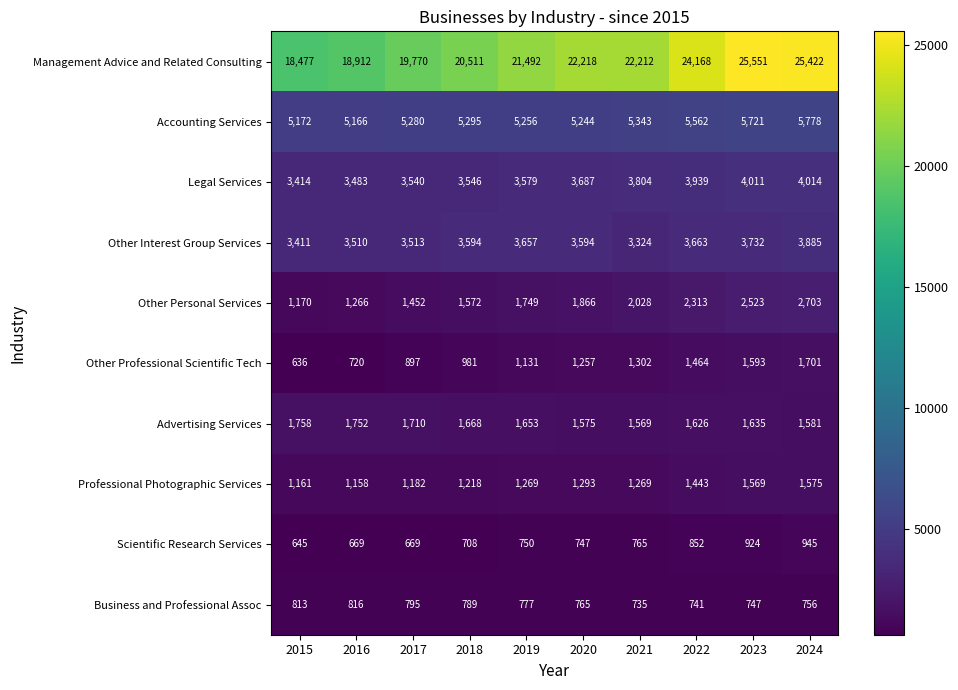

Count the number of categories in the chart.

10